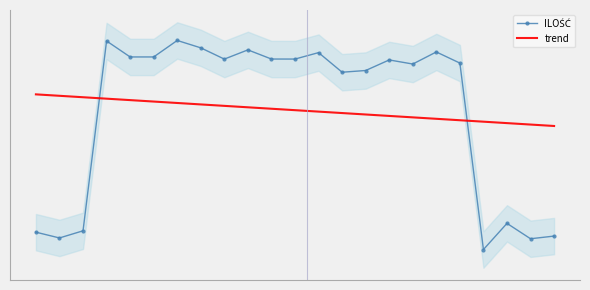

List the labels in order of value, largest first.

7, 4, 8, 10, 18, 13, 6, 5, 11, 12, 9, 16, 19, 17, 15, 14, 21, 3, 1, 23, 2, 22, 20